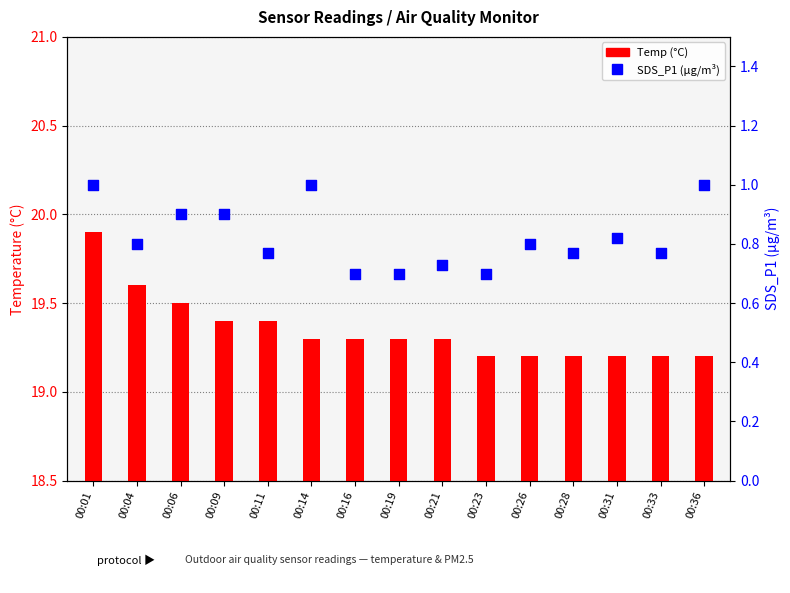

What is the total value across all series at 00:16?

20.0